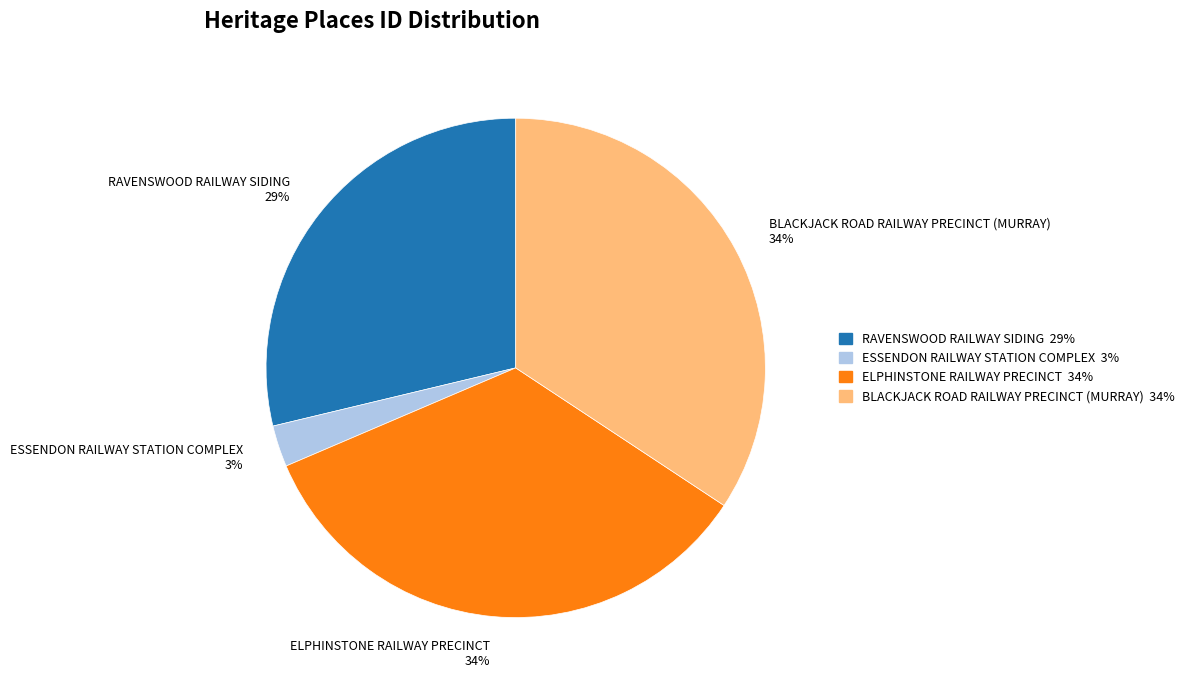

To the nearest percent, what is the average slice percentage?

25%